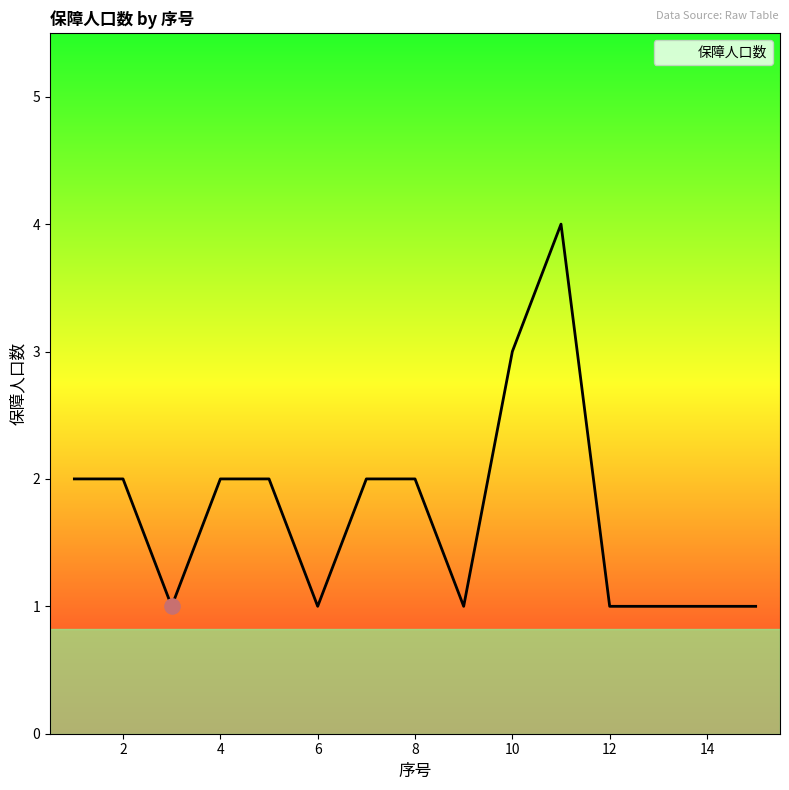

What is the difference between the maximum and minimum values?

3